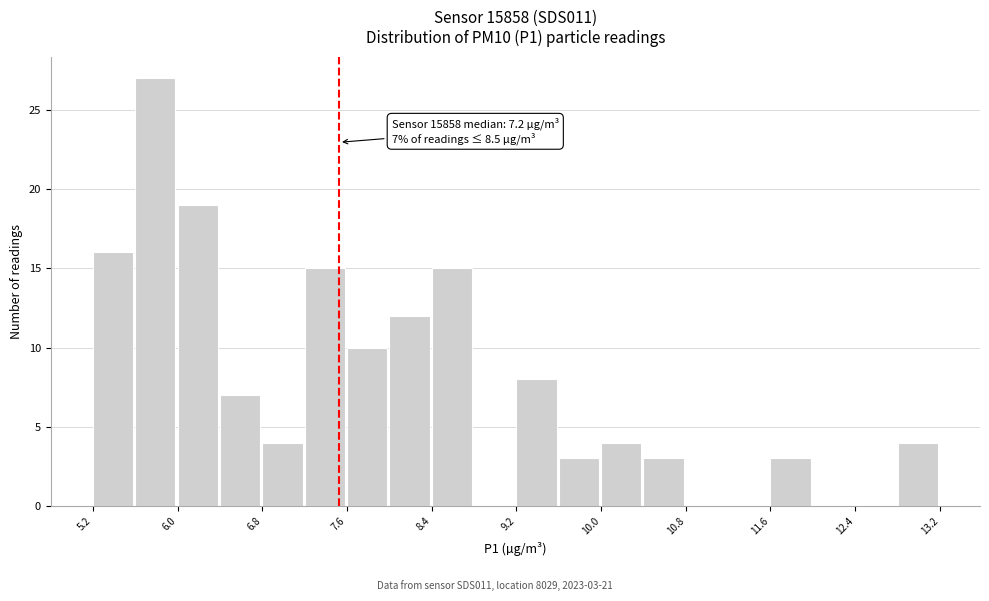

Which range on the x-axis has the tallest bar?

5.6 to 6.0